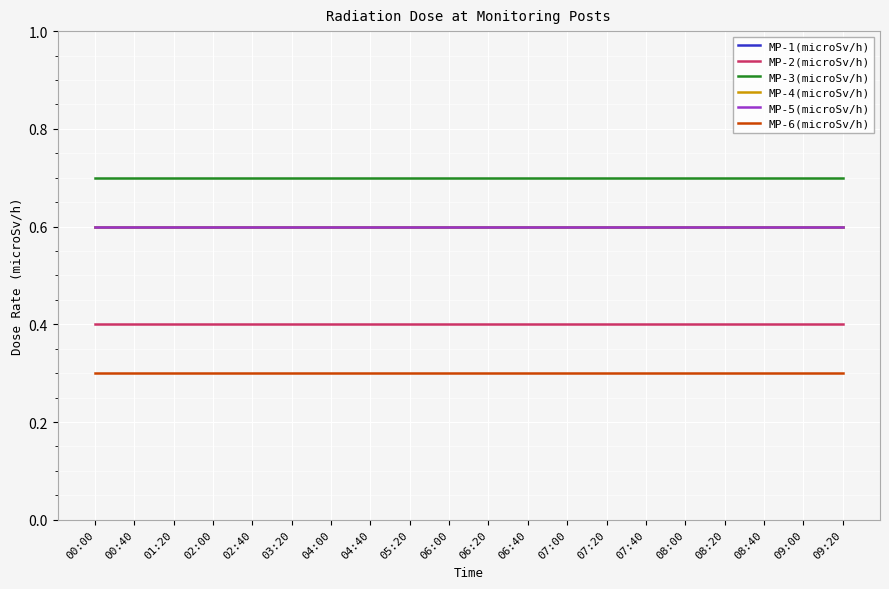

Does the chart display data point markers on the line(s)?

No